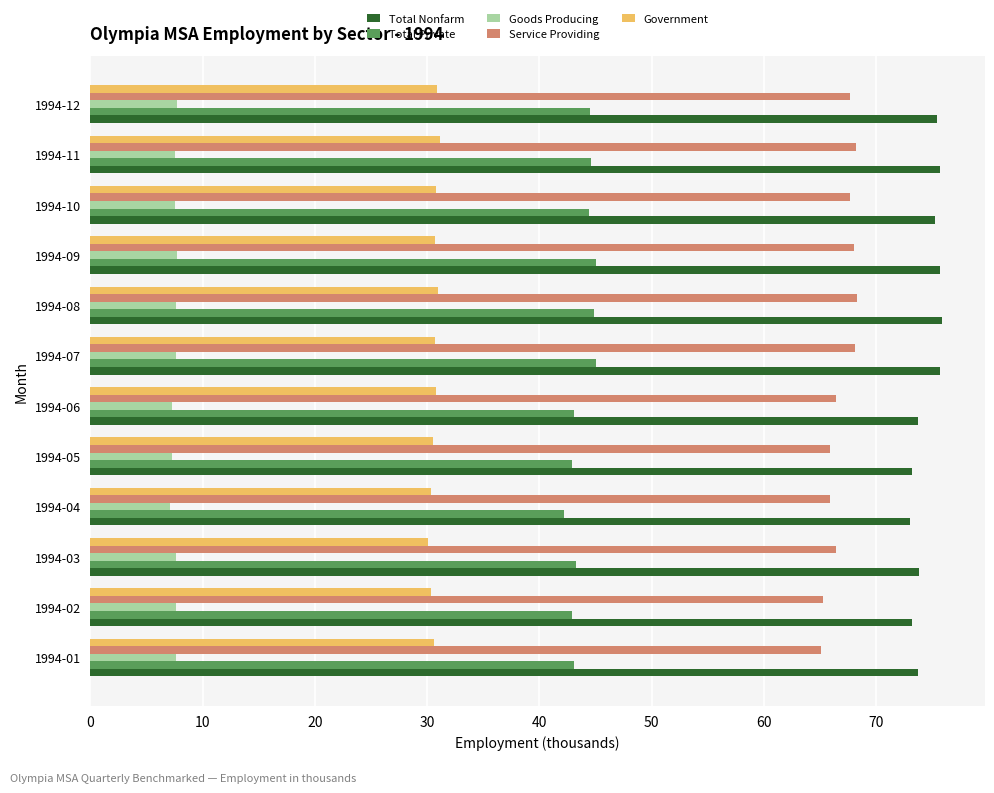

The Goods Producing series shows 7.7 at 1994-12. True or false?

True